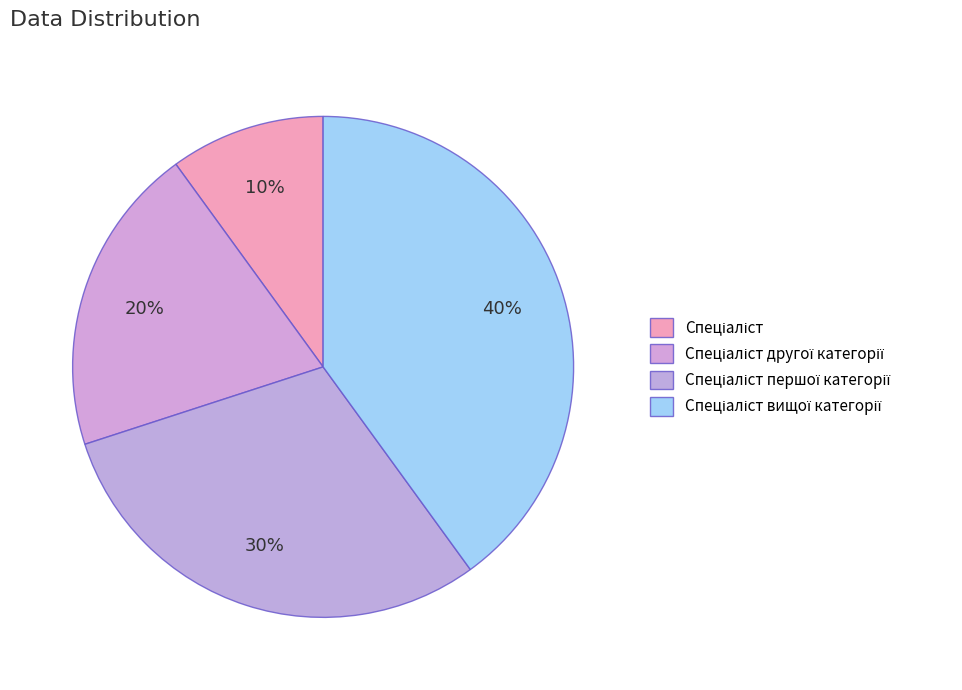

Approximately how many times larger is the value at Спеціаліст compared to Спеціаліст вищої категорії?

0.2